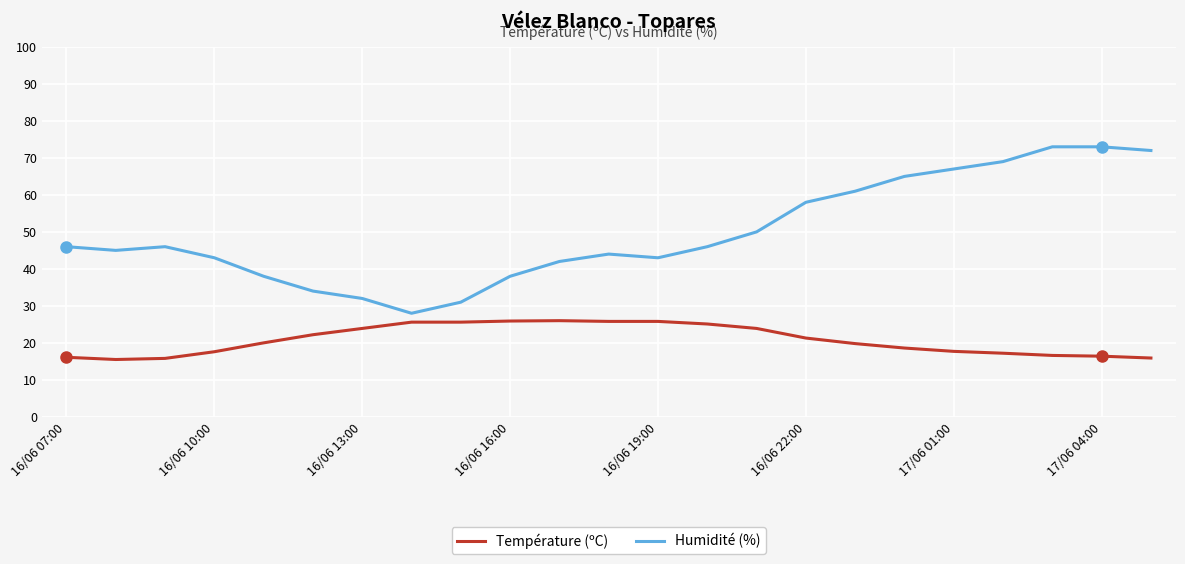

Count the number of data series in this chart.

2